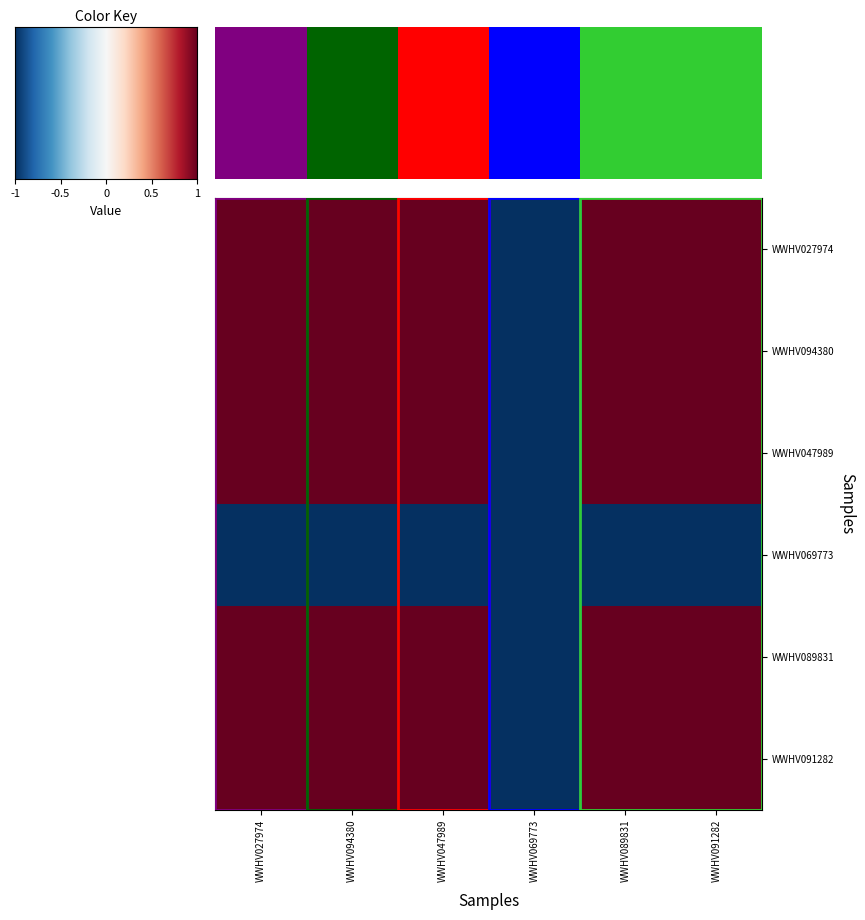

At which label does WWHV094380 reach its minimum?

WWHV069773